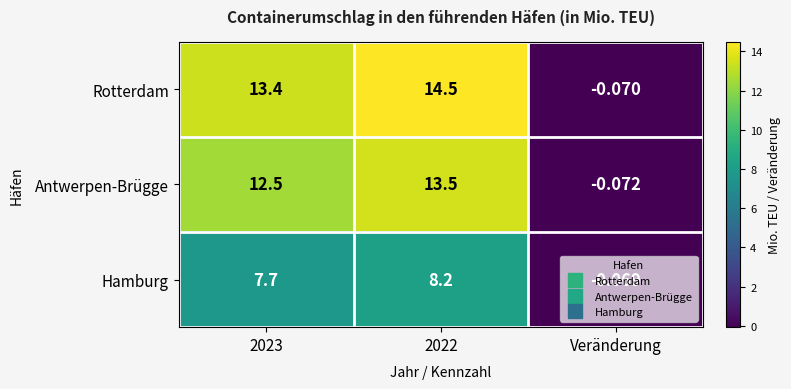

Which category has the lowest value across all series?

Veränderung